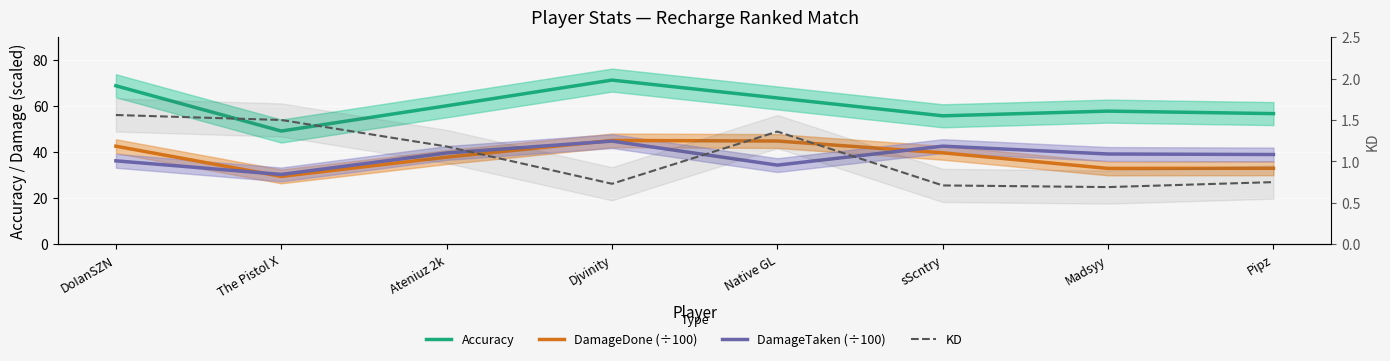

Which series has the largest range (max minus min)?

Accuracy